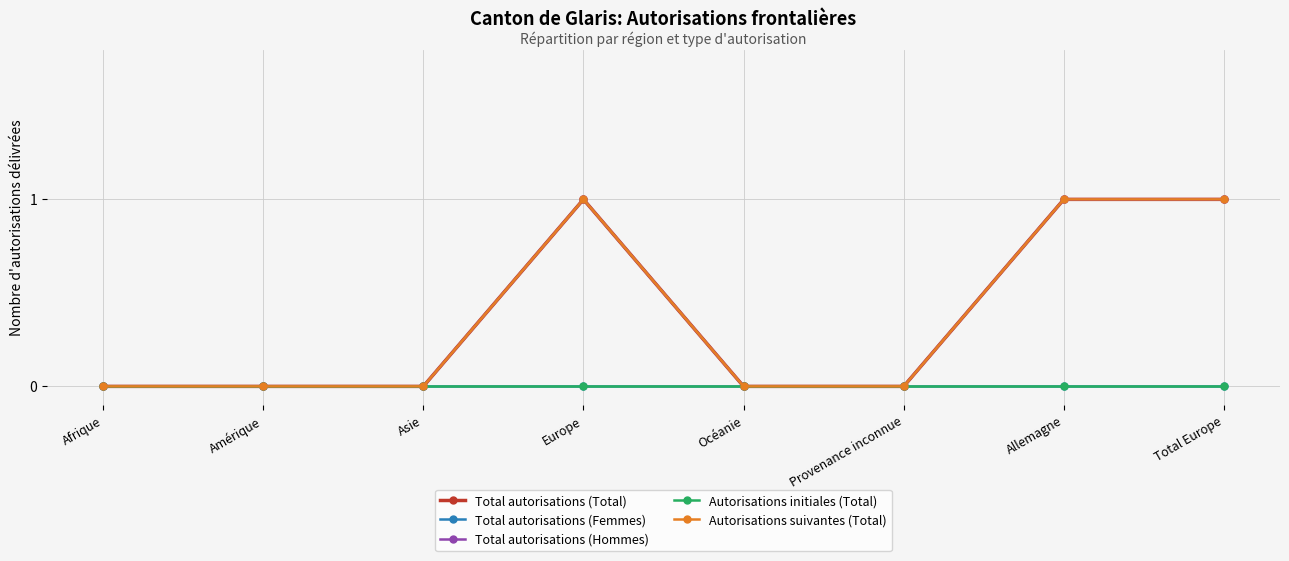

The value of Autorisations suivantes (Total) at Total Europe is 0. True or false?

False